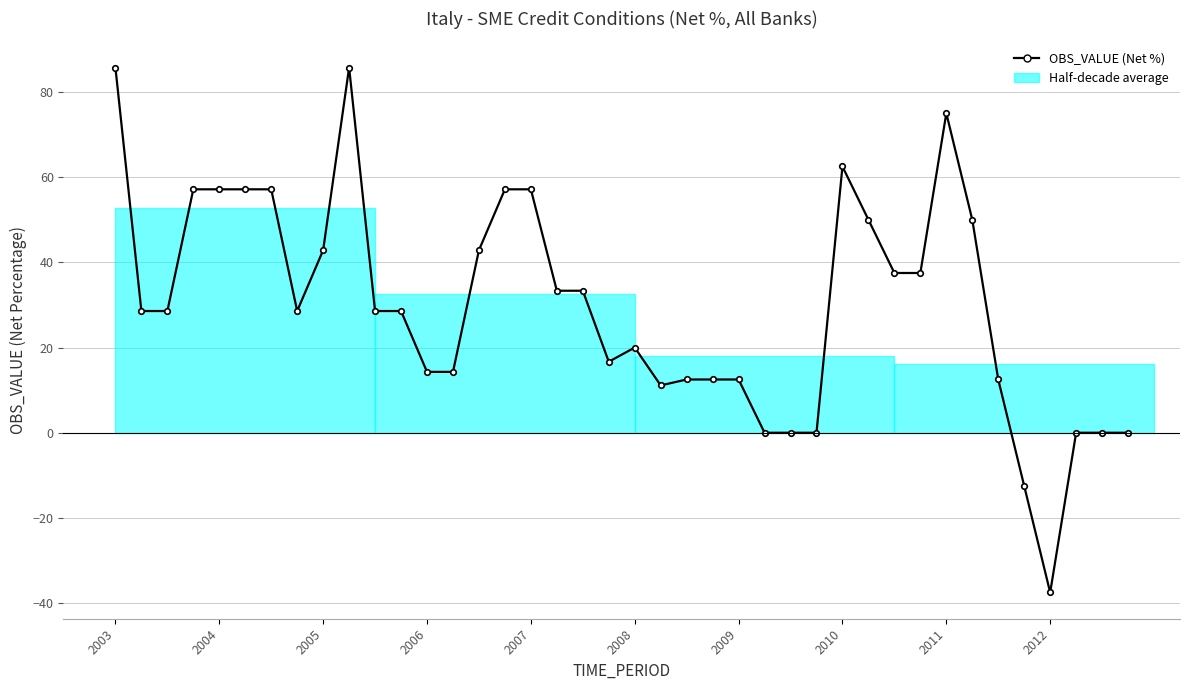

Count the number of categories in the chart.

40